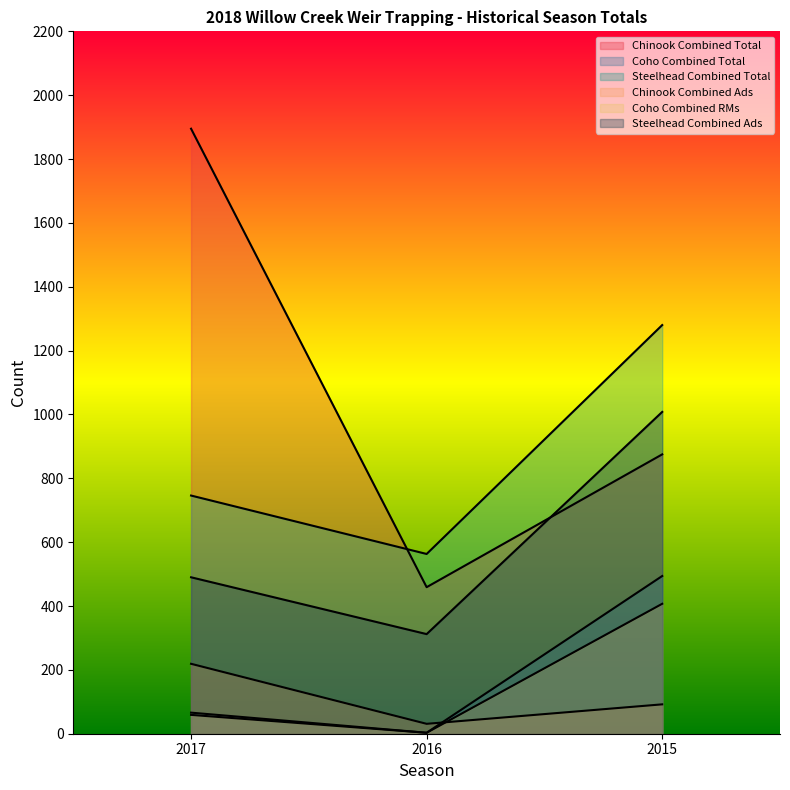

Is it true that Coho Combined RMs equals 2 at 2016?

False